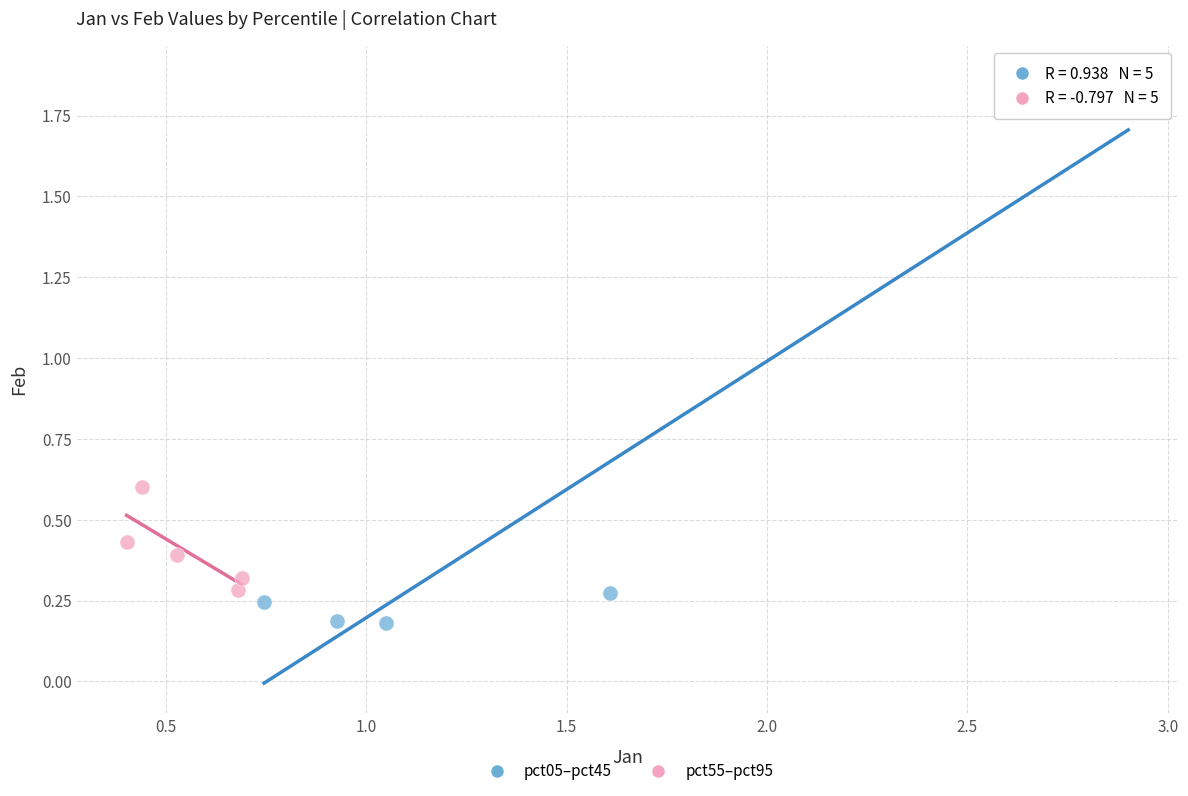

What are all the series names shown in the legend?

pct05–pct45, pct55–pct95